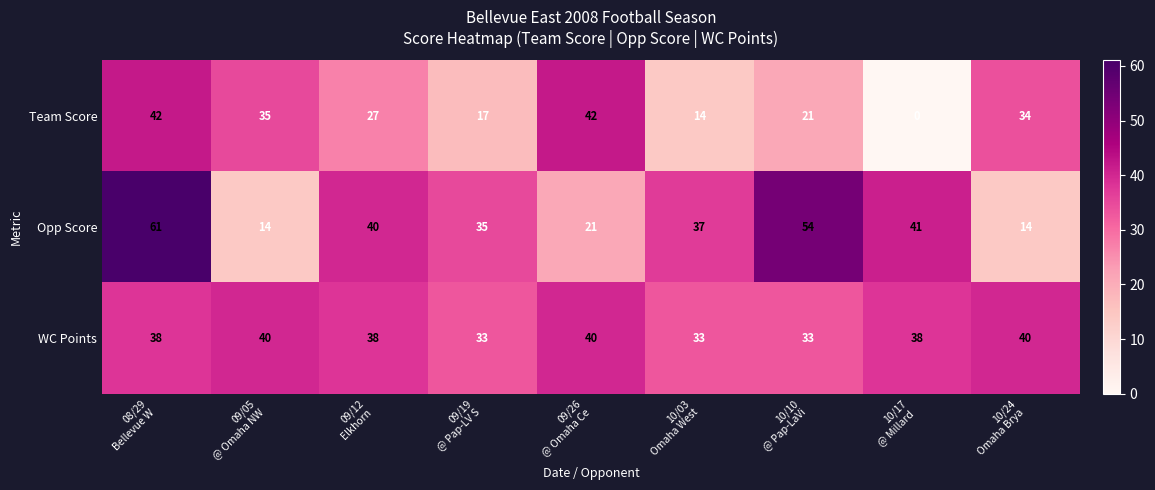

Which series has the largest total across all categories?

WC Points